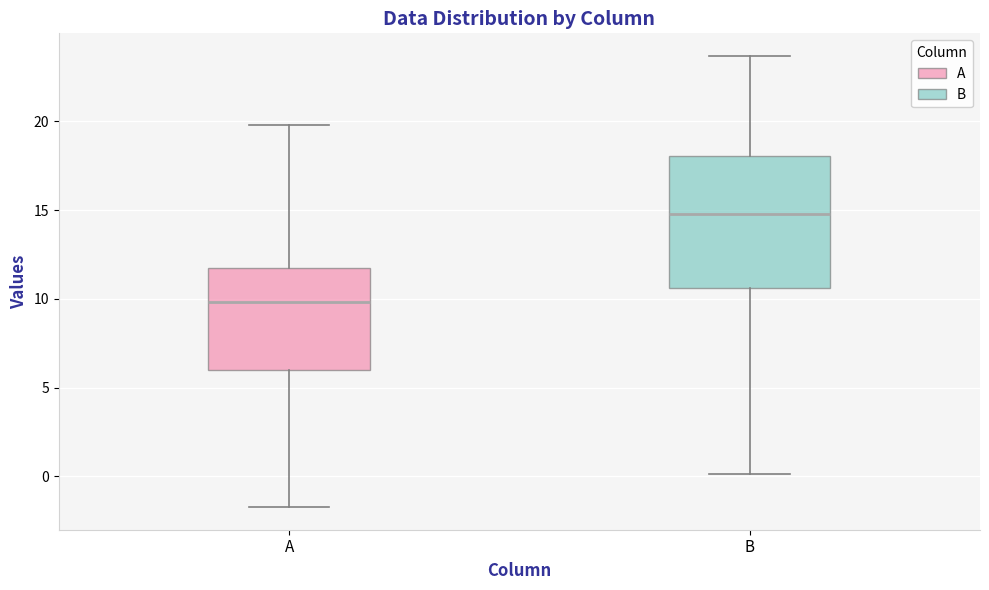

Which box has the highest median line?

B